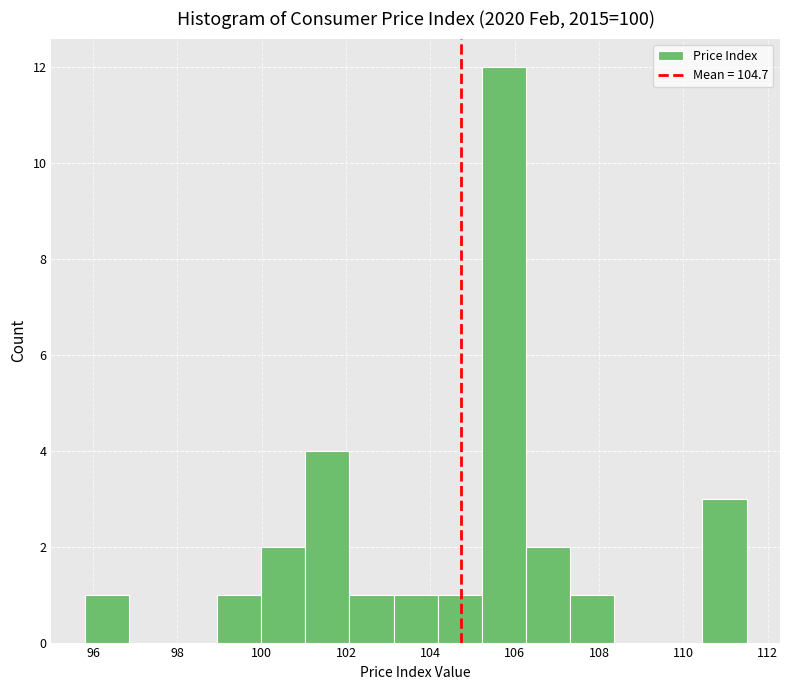

Reading left to right, list every bar in this chart as the range it spans on the x-axis followed by its height. Neither the bar edges nor the heights are printed on the chart, so give them approximately, as read against the axes.

95.8 to 96.8: 1
96.8 to 97.8: 0
97.8 to 99.0: 0
99.0 to 100.0: 1
100.0 to 101.0: 2
101.0 to 102.0: 4
102.0 to 103.2: 1
103.2 to 104.2: 1
104.2 to 105.2: 1
105.2 to 106.2: 12
106.2 to 107.4: 2
107.4 to 108.4: 1
108.4 to 109.4: 0
109.4 to 110.4: 0
110.4 to 111.6: 3